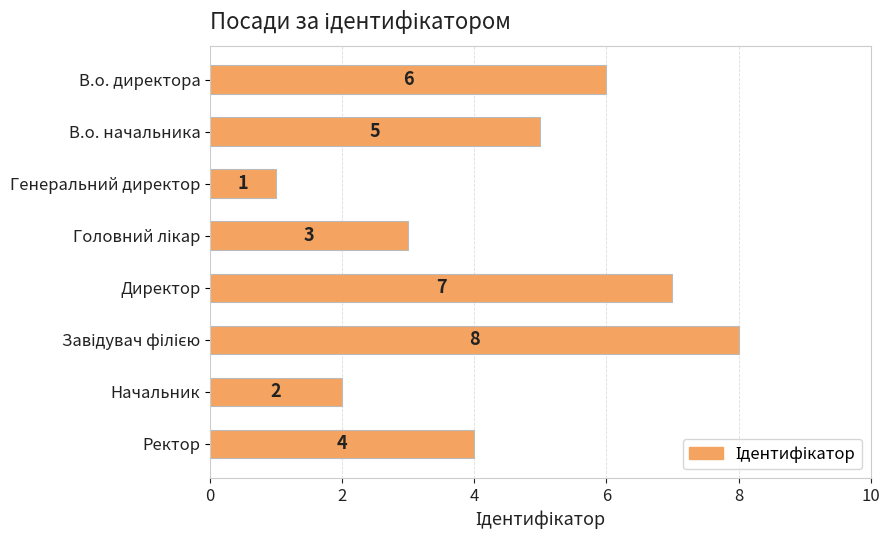

The chart shows a value of 5 at В.о. начальника. True or false?

True